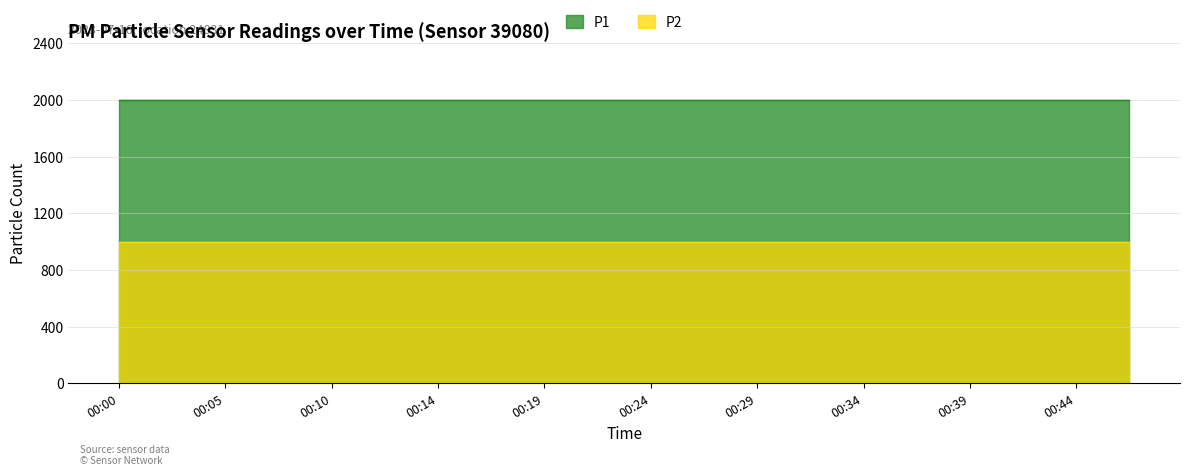

Rank the series by their average value, from lowest to highest.

P2, P1